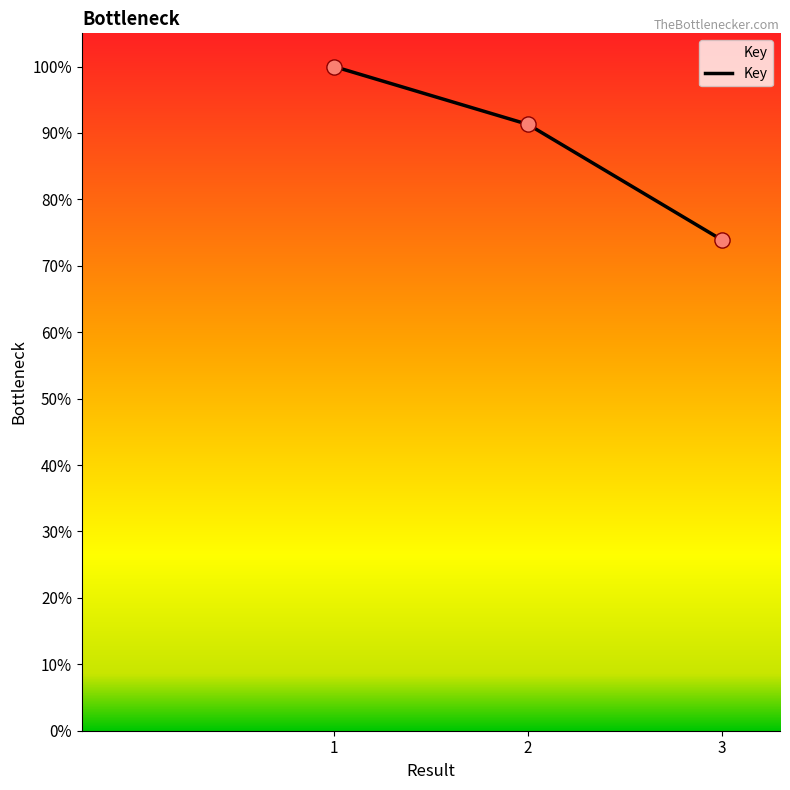

What is the change in value from 1 to 2?

-8.7